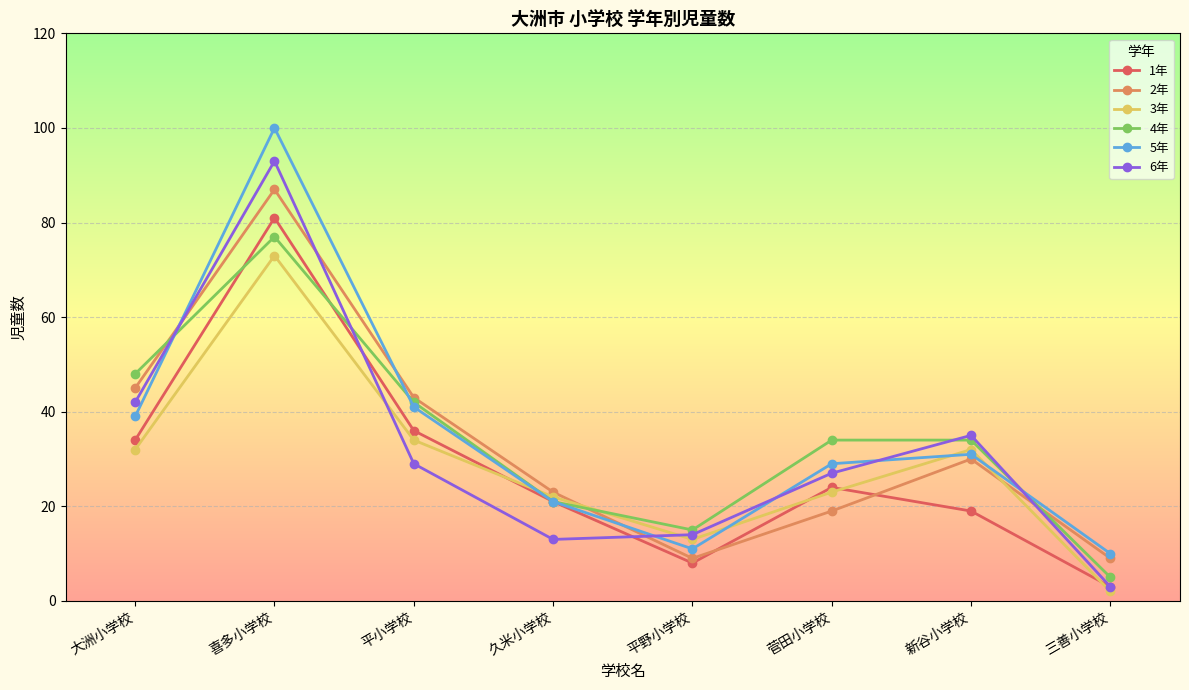

What is the greatest value displayed?

100